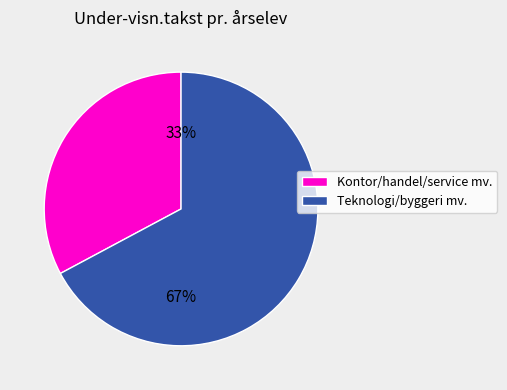

To the nearest percent, what is the average slice percentage?

50%